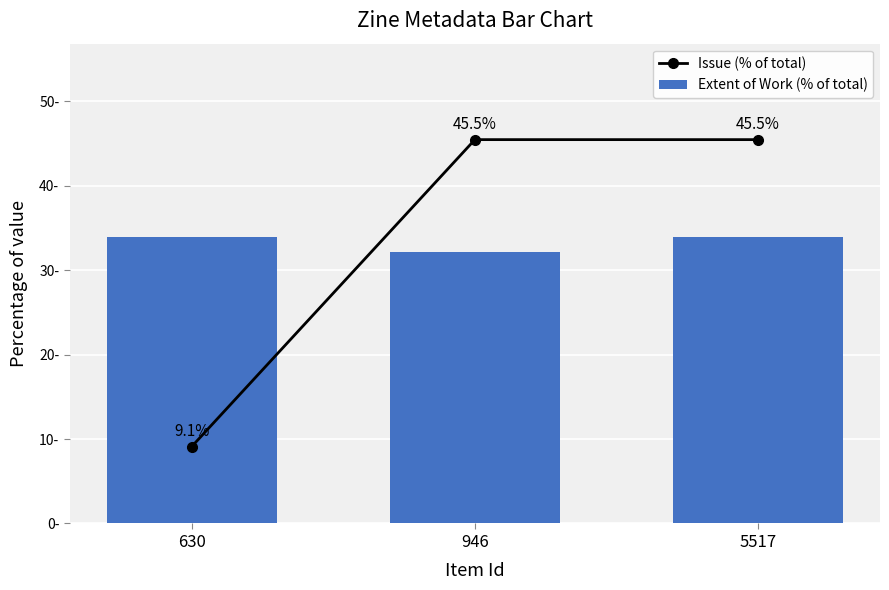

How many data points does each series have?

3